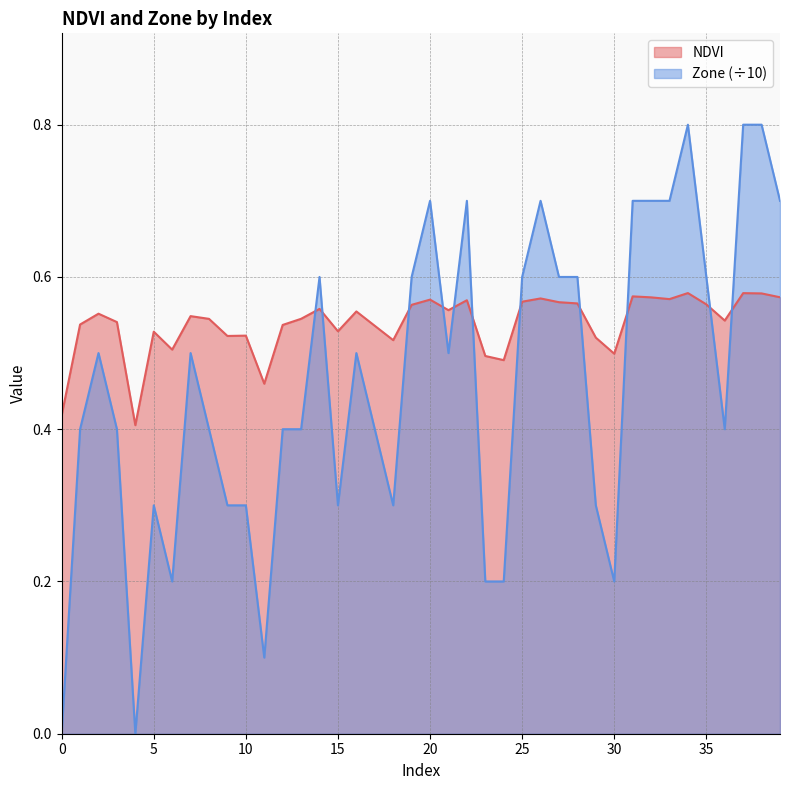

How many interior local valleys does the NDVI series have?

11